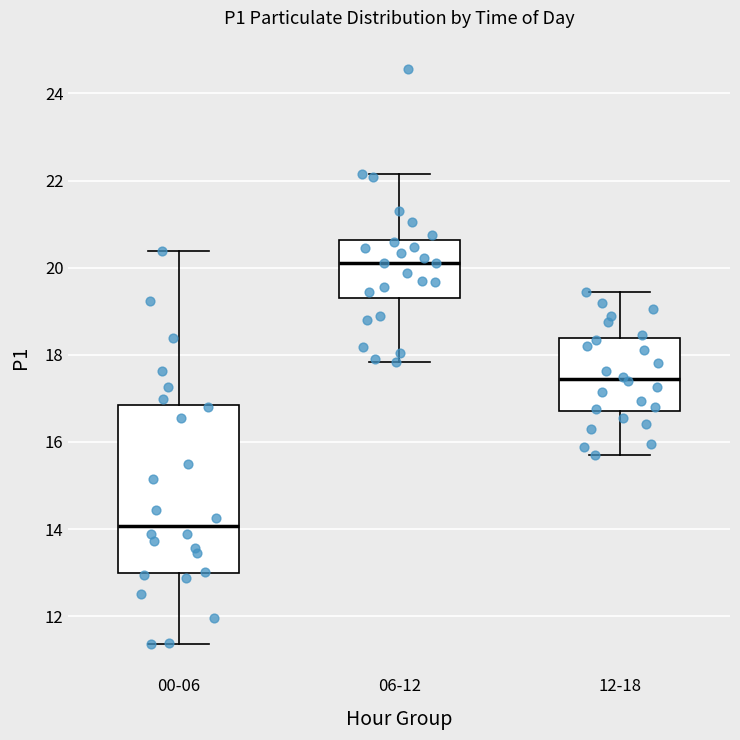

Which box's median line is the highest?

06-12